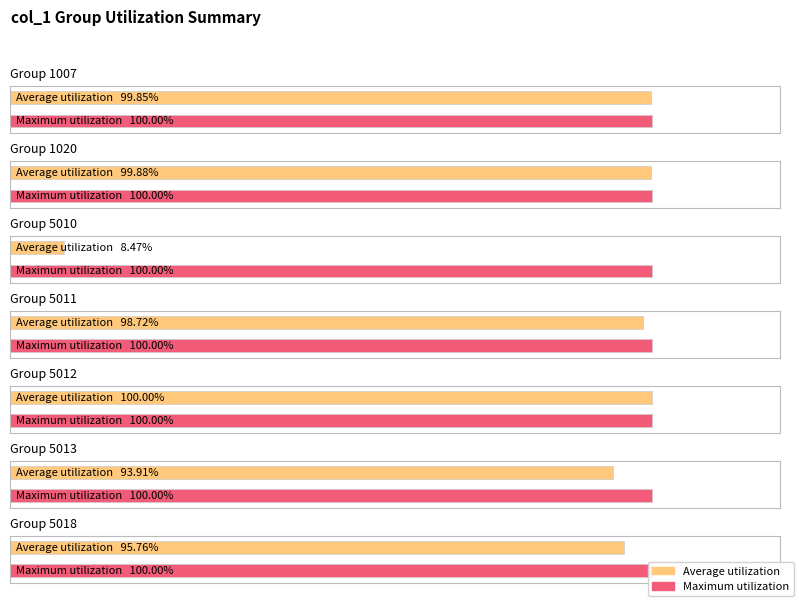

Which category has the lowest value in the Maximum utilization series?

1007